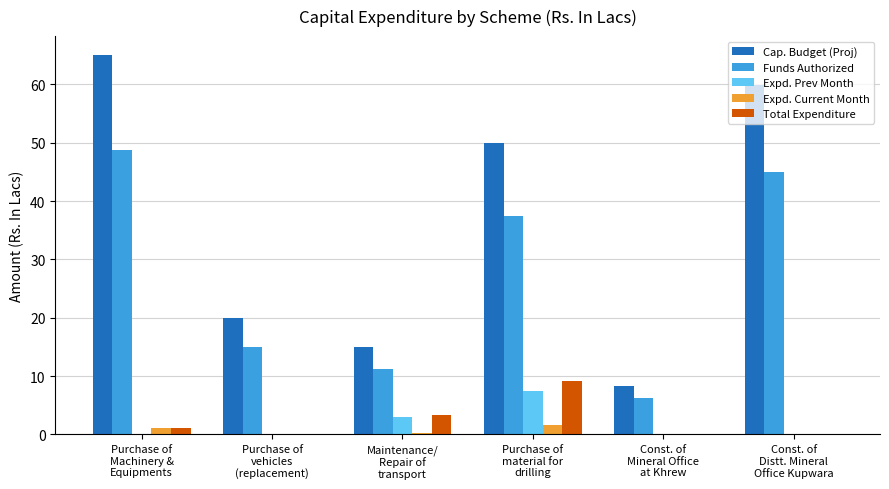

What is the maximum value shown in the chart?

65.0